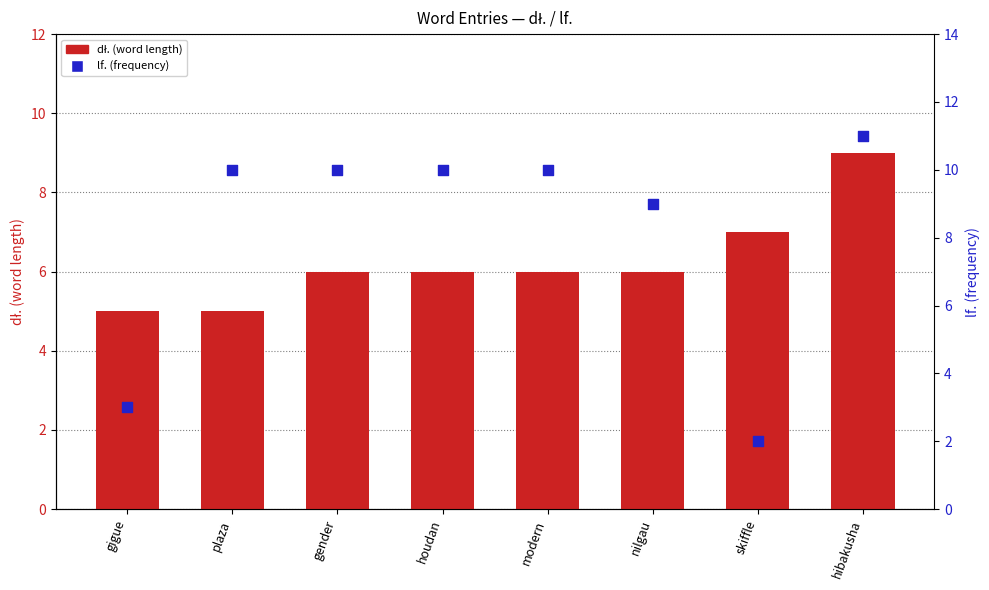

What is the total value across all series at nilgau?

15